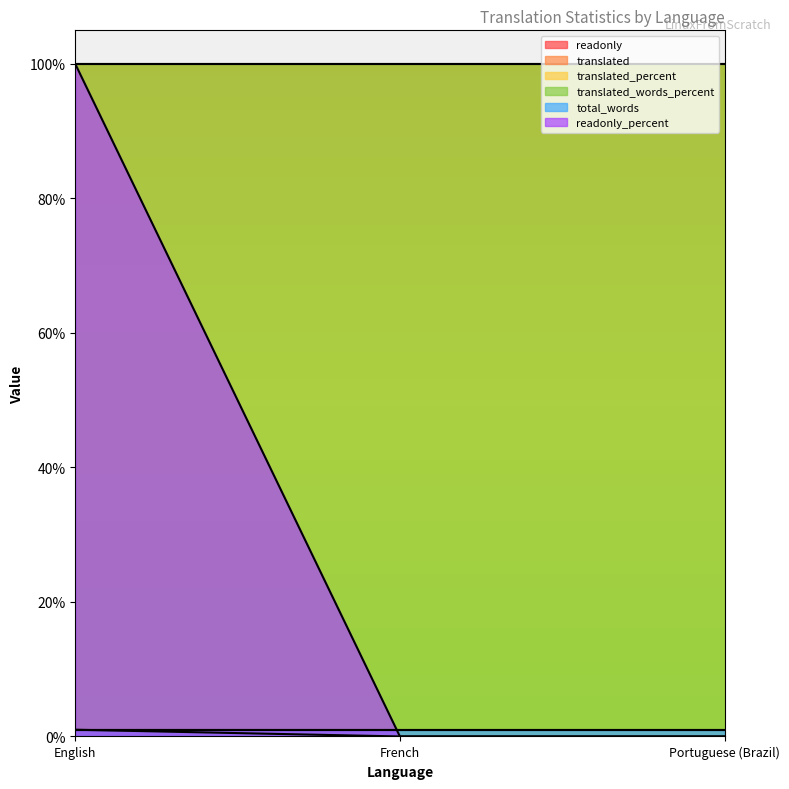

Which series has the widest spread of values?

readonly_percent